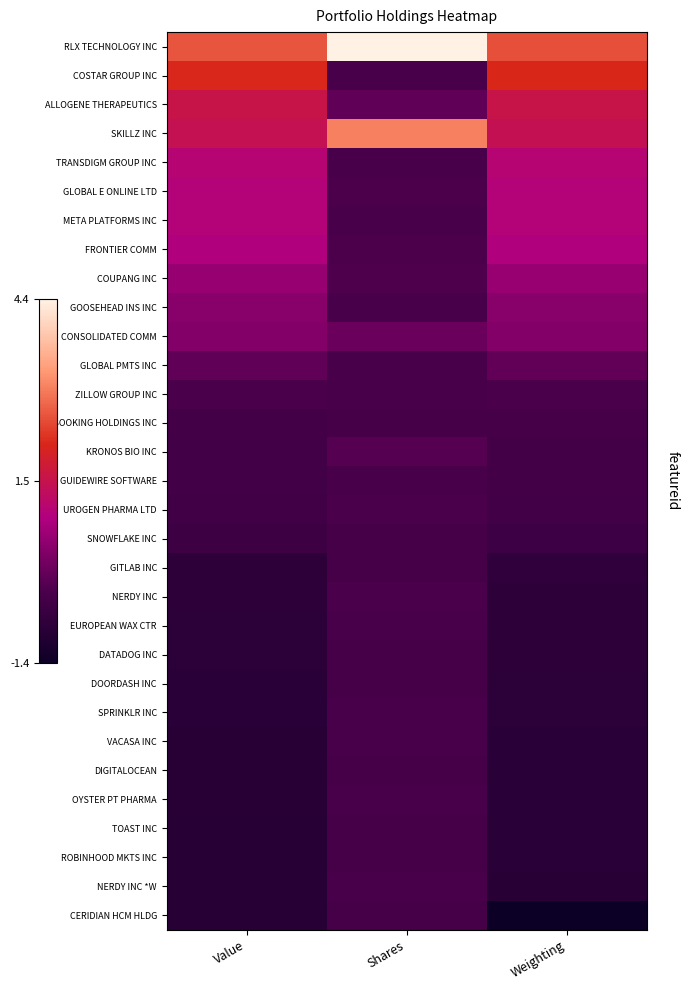

At how many categories does at least one series exceed 0?

3